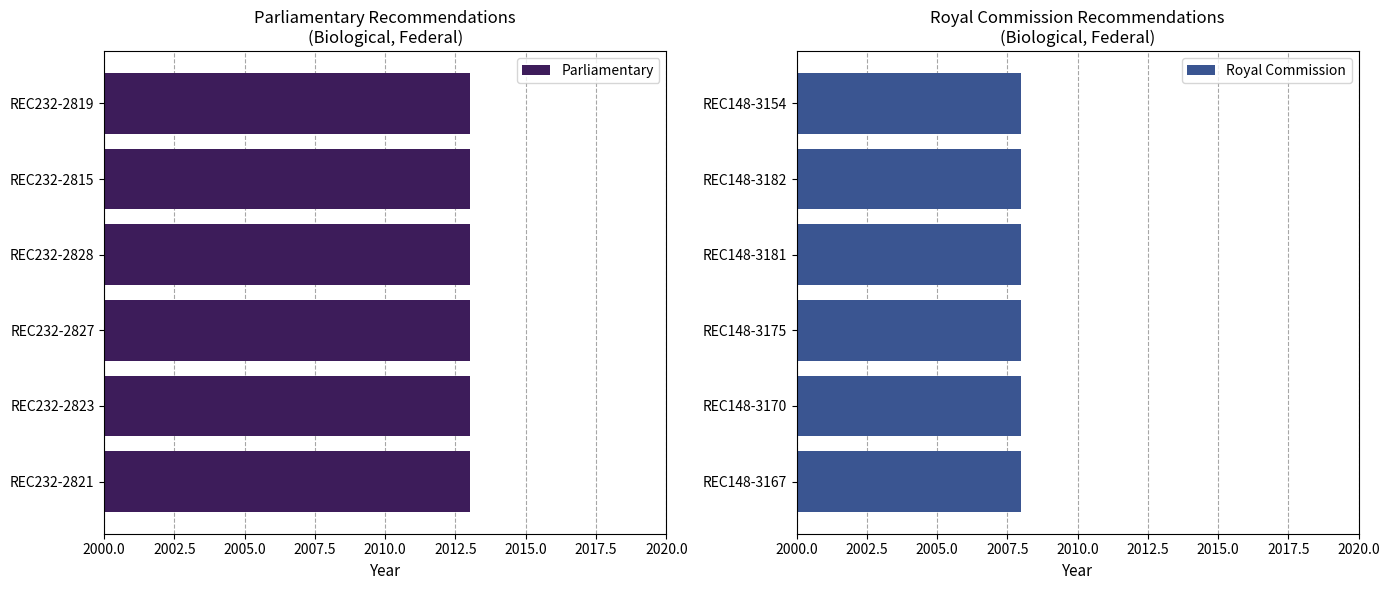

What is the lowest value of the Parliamentary series?

2013